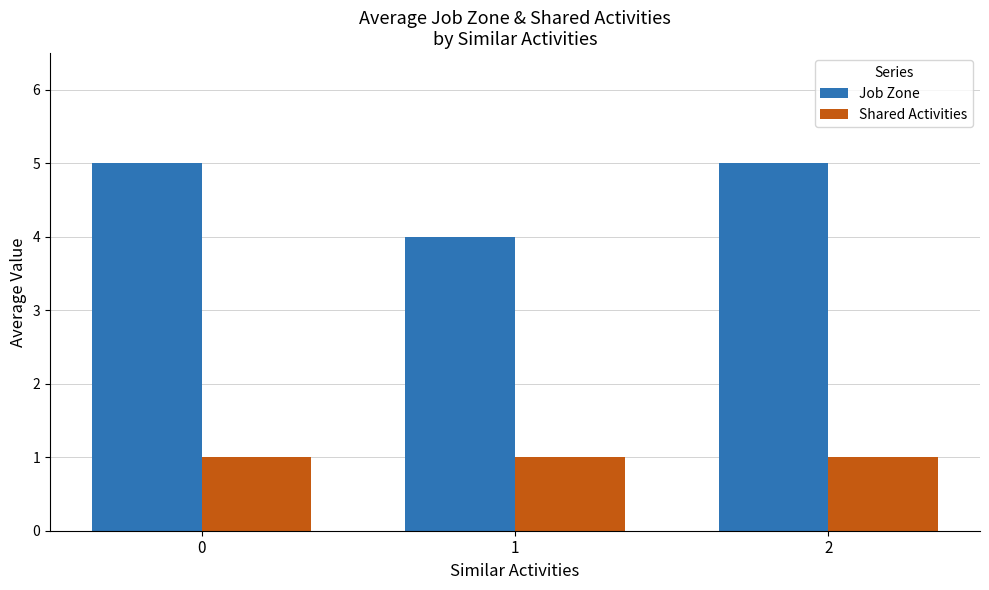

What are all the series names shown in the legend?

Job Zone, Shared Activities